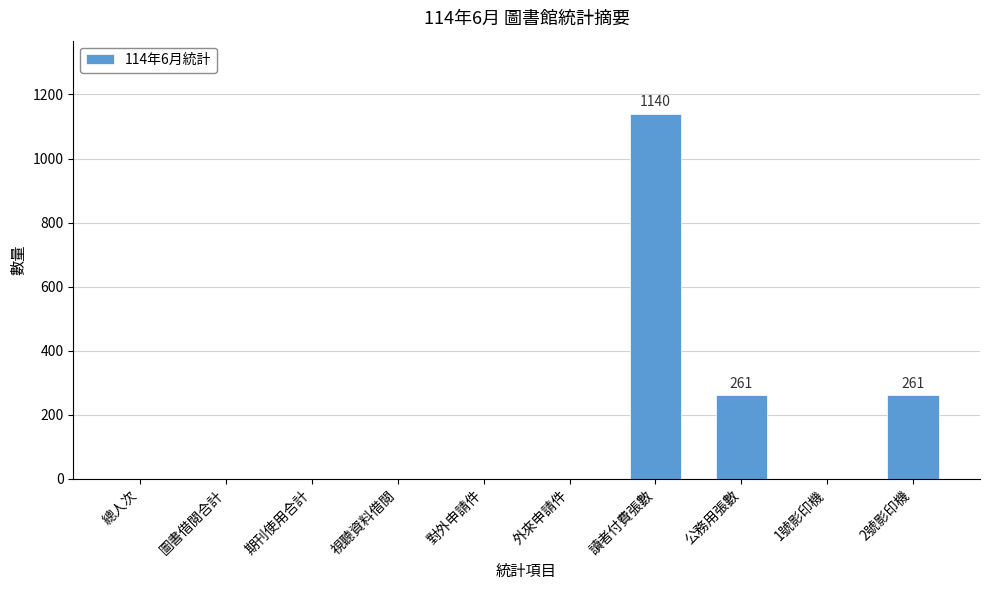

At which category does the chart reach its peak across all series?

讀者付費張數